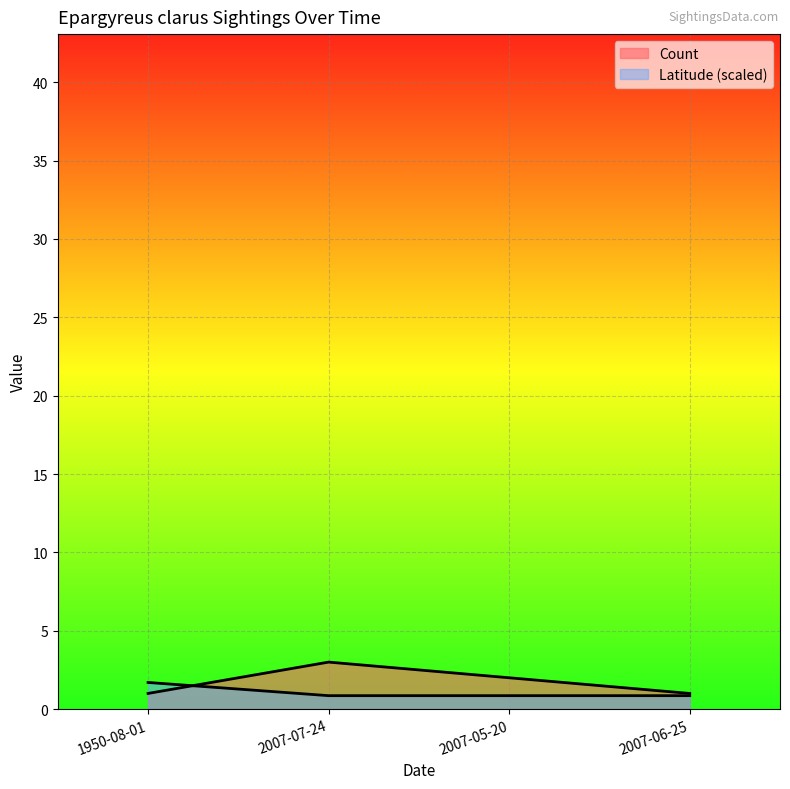

What is the sum of all Latitude values?

4.3